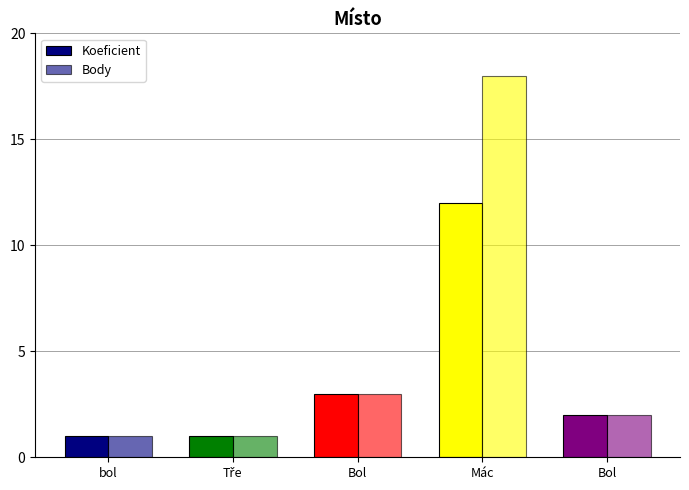

How many distinct data groups are displayed?

2